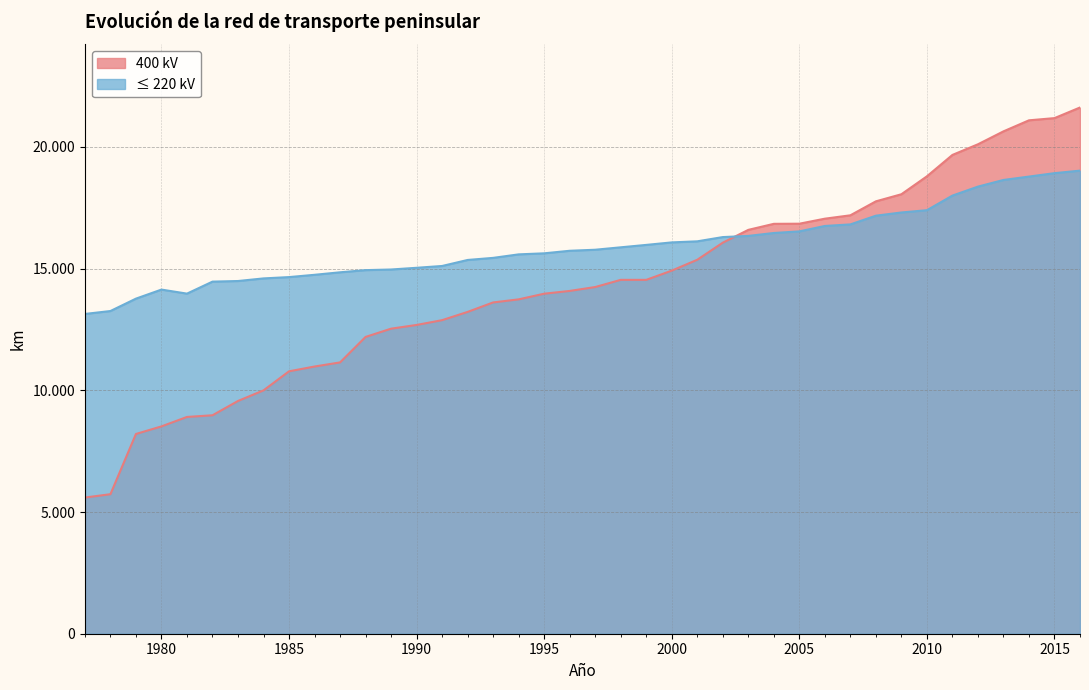

What is the sum of the 400 kV (1997-2016) values at 15 and 9?

37160.8